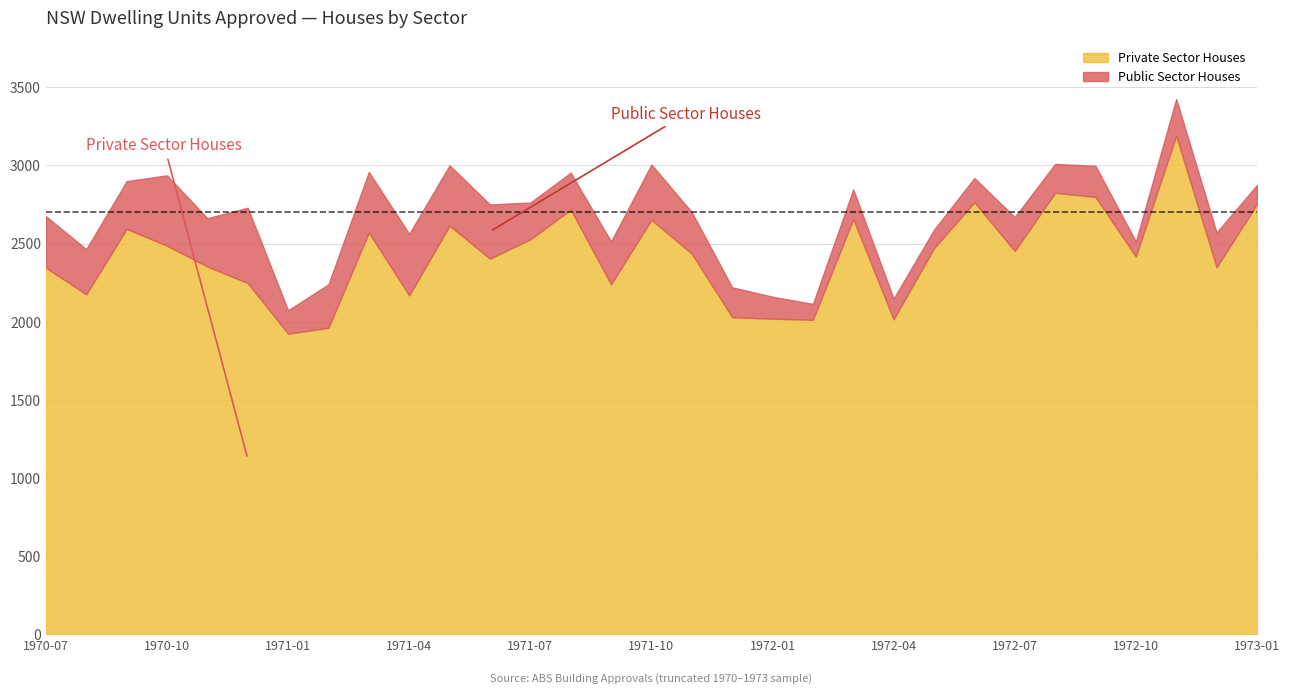

What is the minimum value for Private Sector Houses?

1923